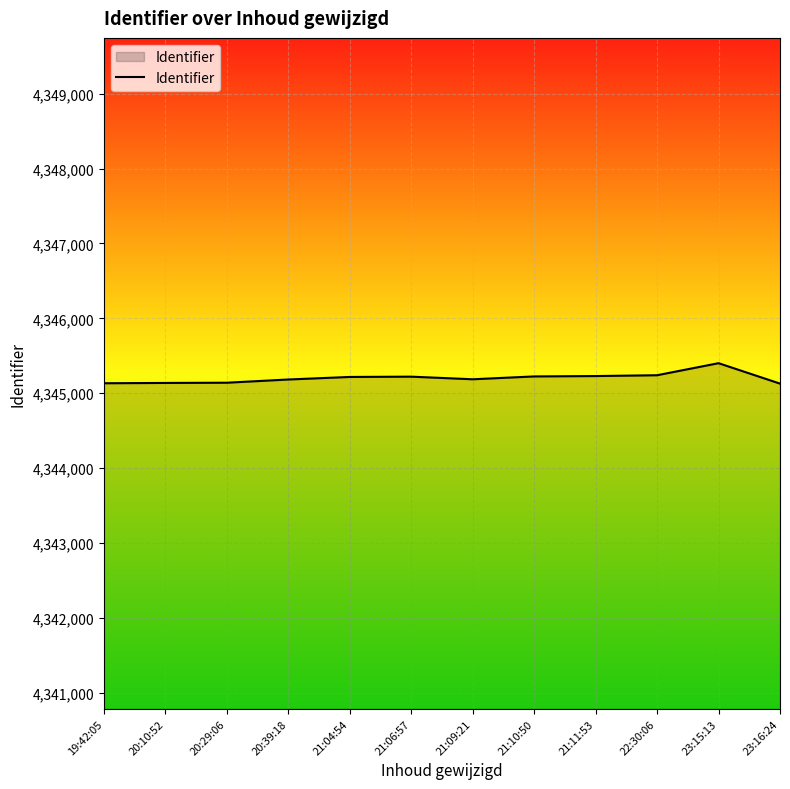

What is the difference between the maximum and minimum values?

273